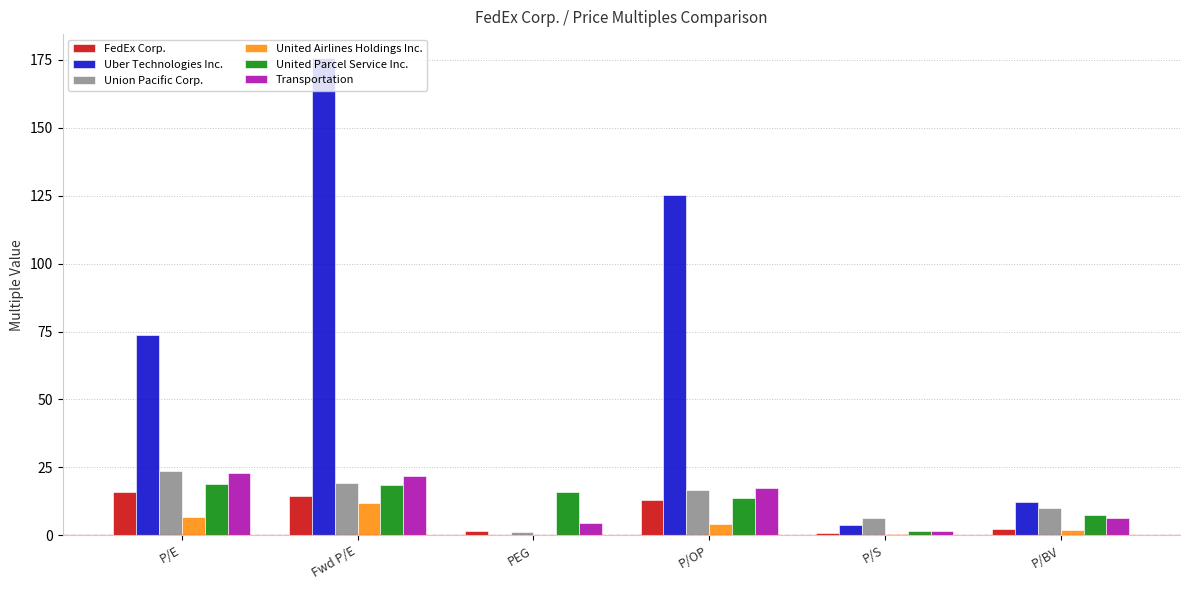

What is the total value across all series at P/OP?

190.6